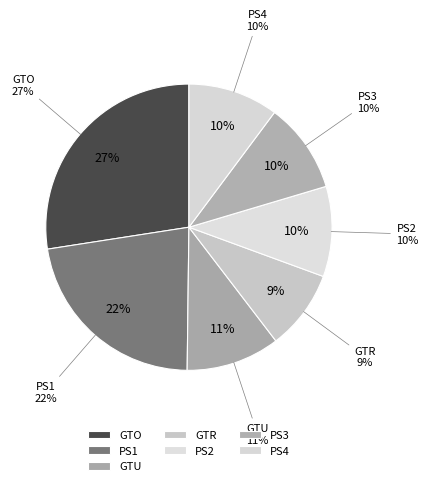

Combined, what portion of the pie is GTU (David Koszarek) and PS2 (Tim Wehrly)?

21.1%